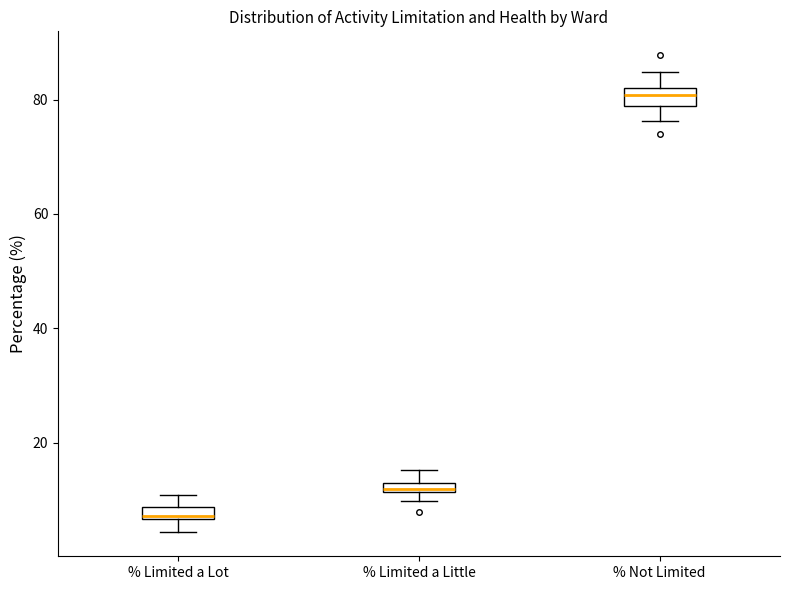

Where does the upper whisker of the box for % Limited a Little end on the y-axis? The values are not printed on the chart, so give them approximately, as read against the axis.

16